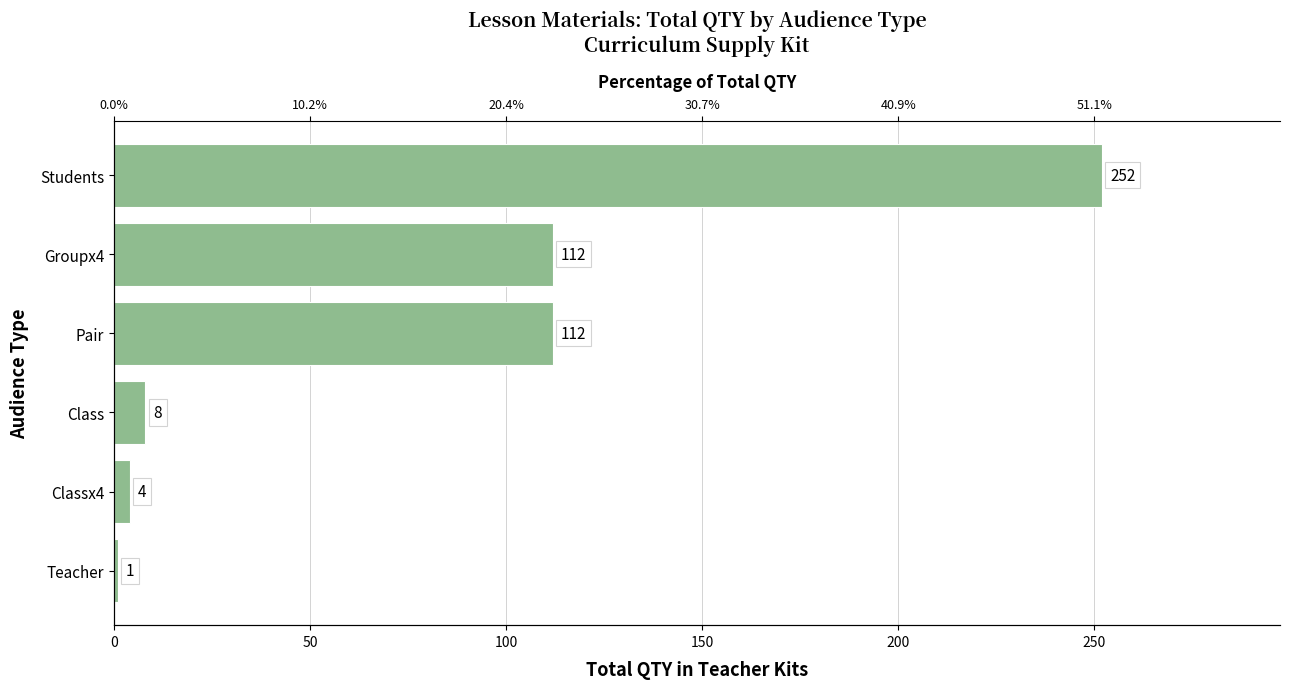

What is the approximate value at Groupx4, to the nearest 50?

100